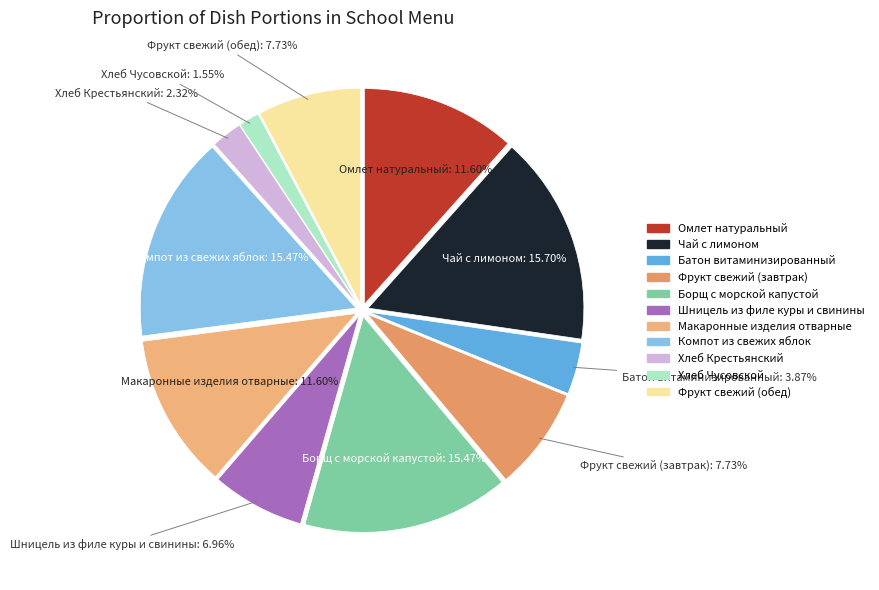

Is there a majority slice in this chart?

No